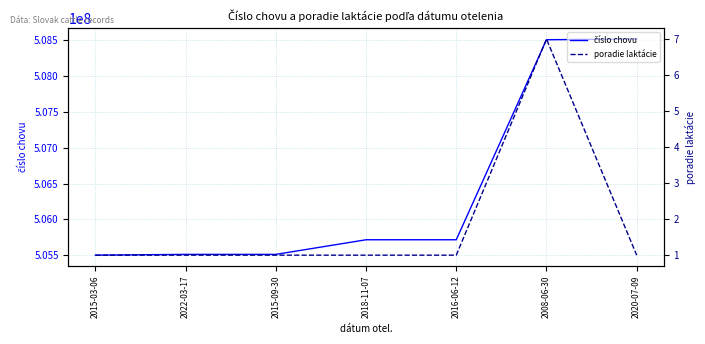

How many data points in číslo chovu are less than 505716011?

3